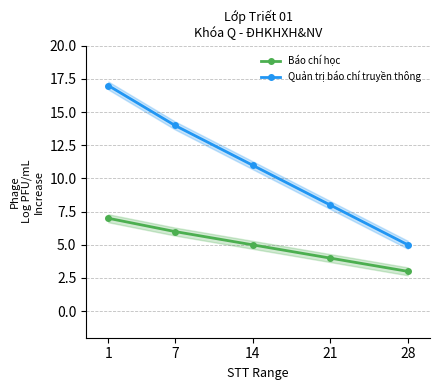

Which series has the widest spread of values?

Quản trị báo chí truyền thông